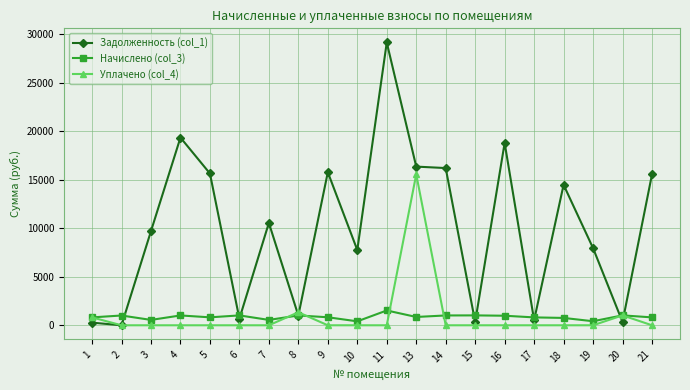

The Задолженность (col_1) series shows 5143.7 at 16. True or false?

False